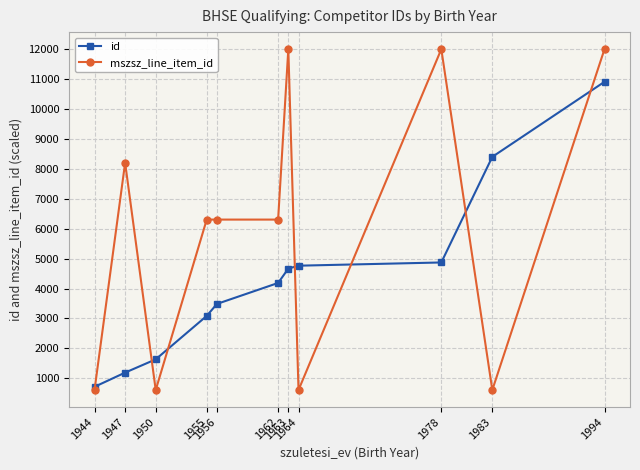

What are all the series names shown in the legend?

id, mszsz_line_item_id